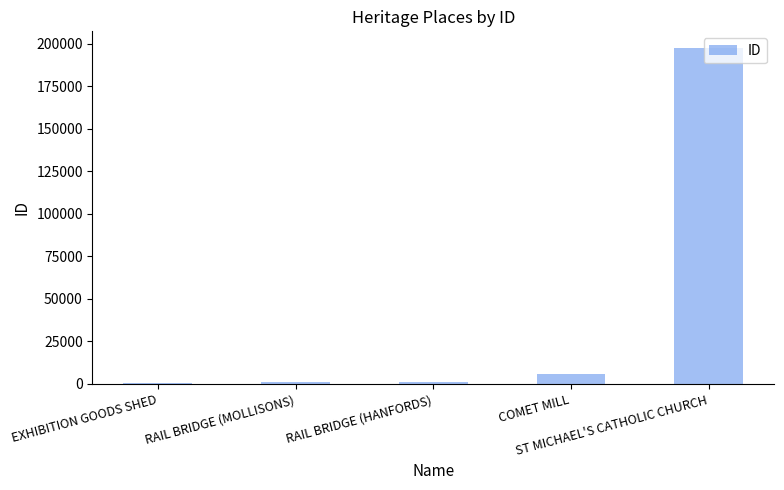

What is the value of the 3rd bar from the left?

963